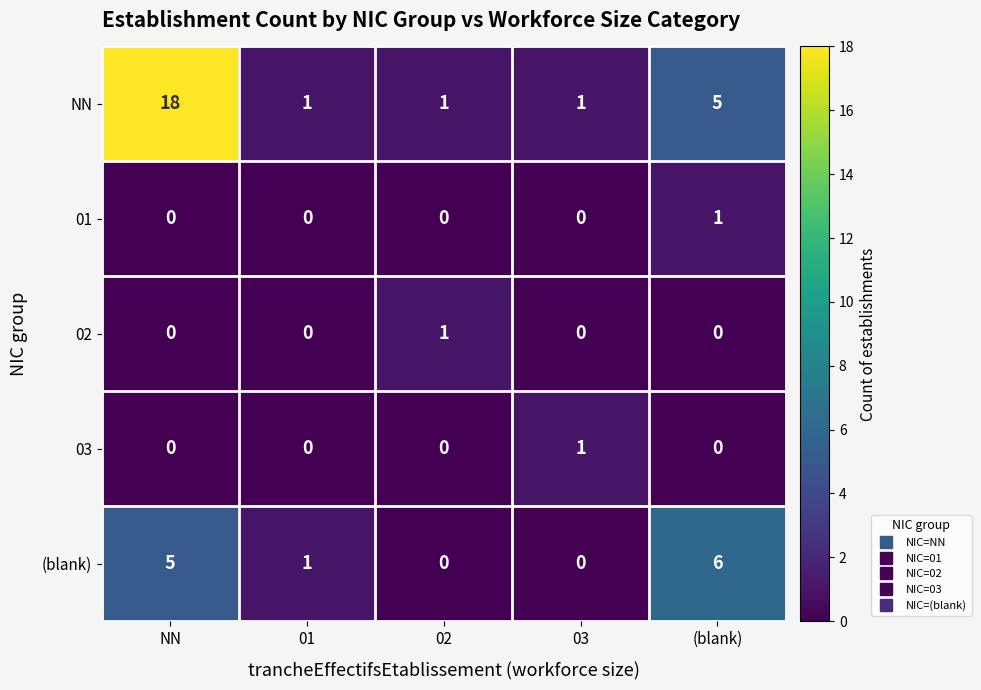

True or false: NN has a value of 0 at 03.

False